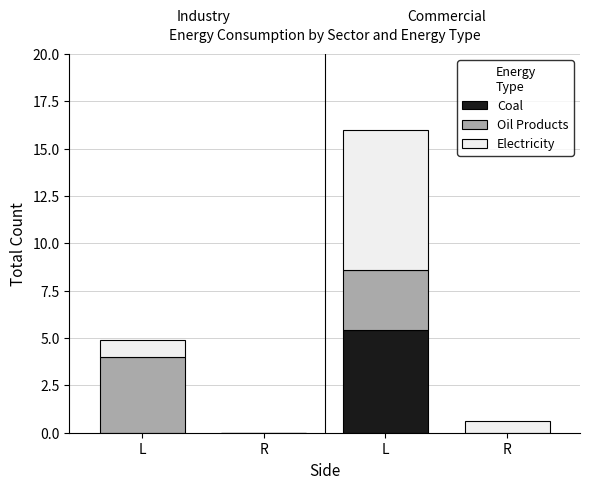

Are the bars horizontal?

No